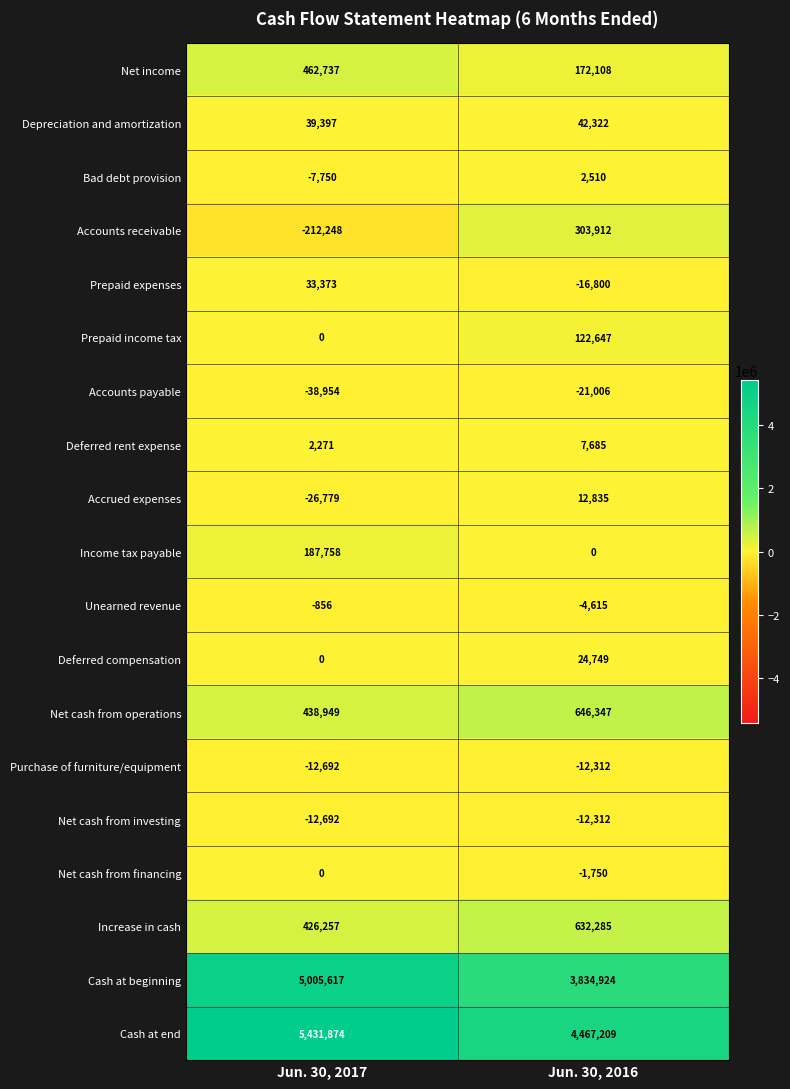

What is the smallest value displayed?

-212248